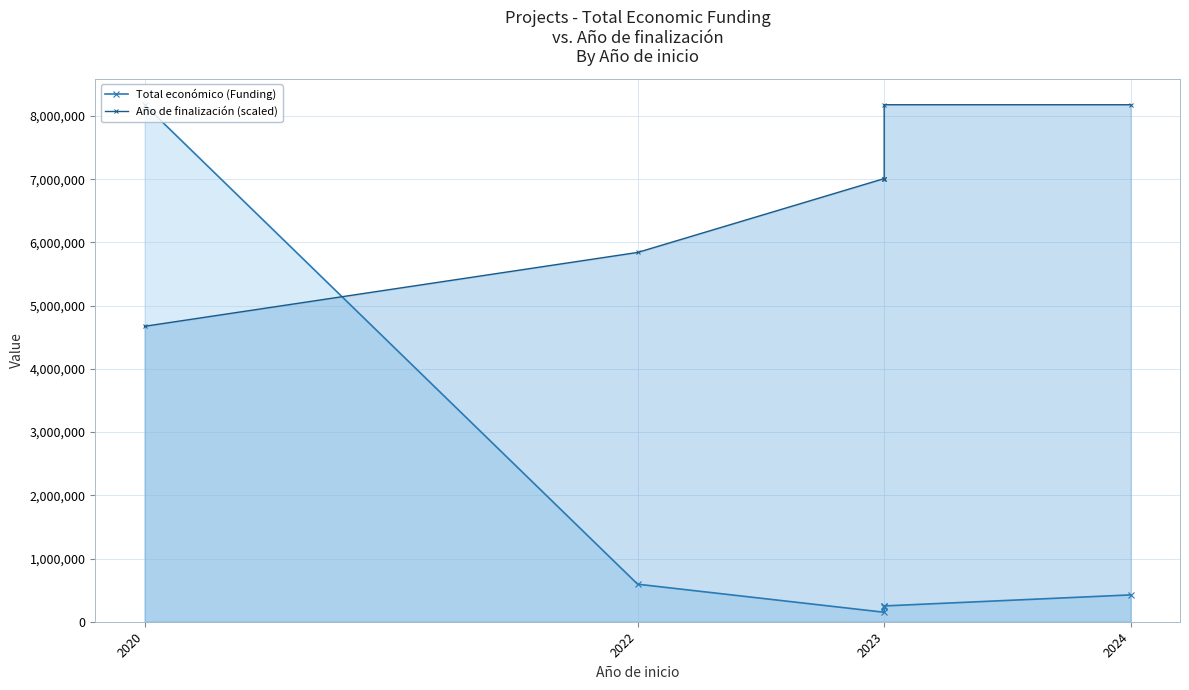

How many lines are shown in the chart?

2